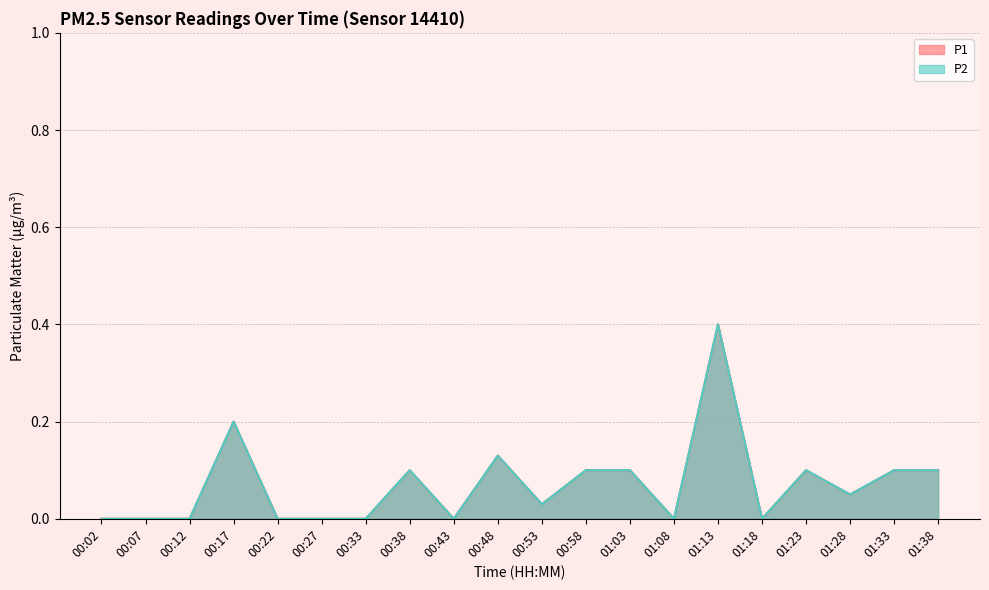

How many lines are shown in the chart?

2